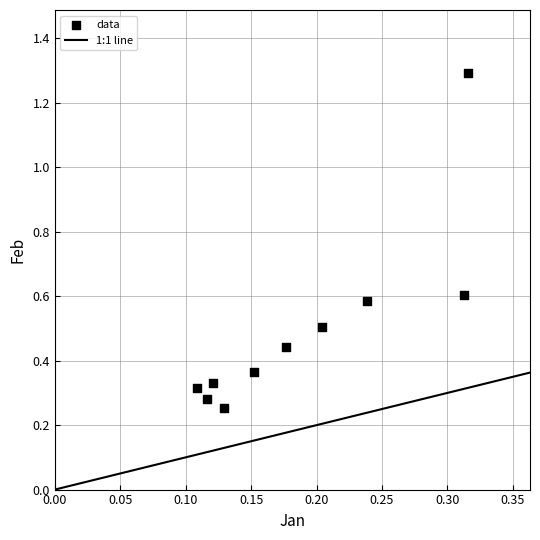

What is the range of Y values (max minus min)?

1.0